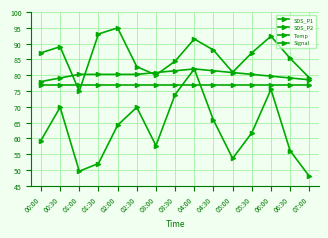

Does the chart have visible grid lines?

Yes